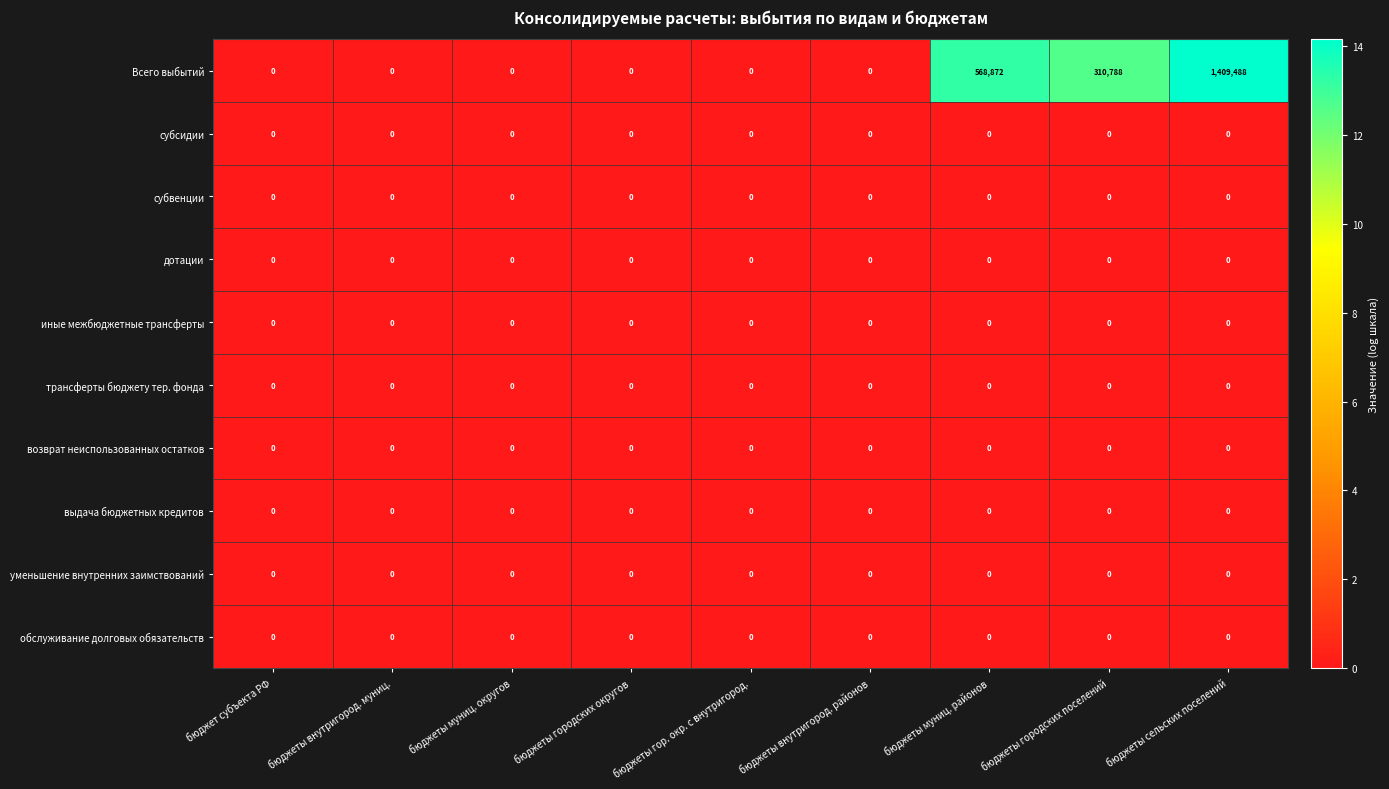

Which series has the largest total across all categories?

Всего выбытий